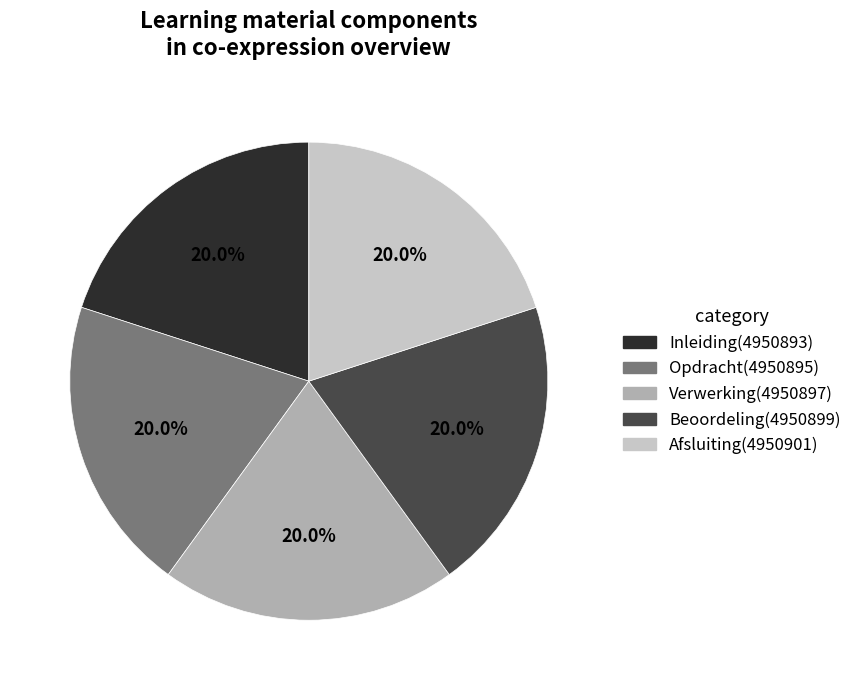

Is Afsluiting the majority of the pie?

No